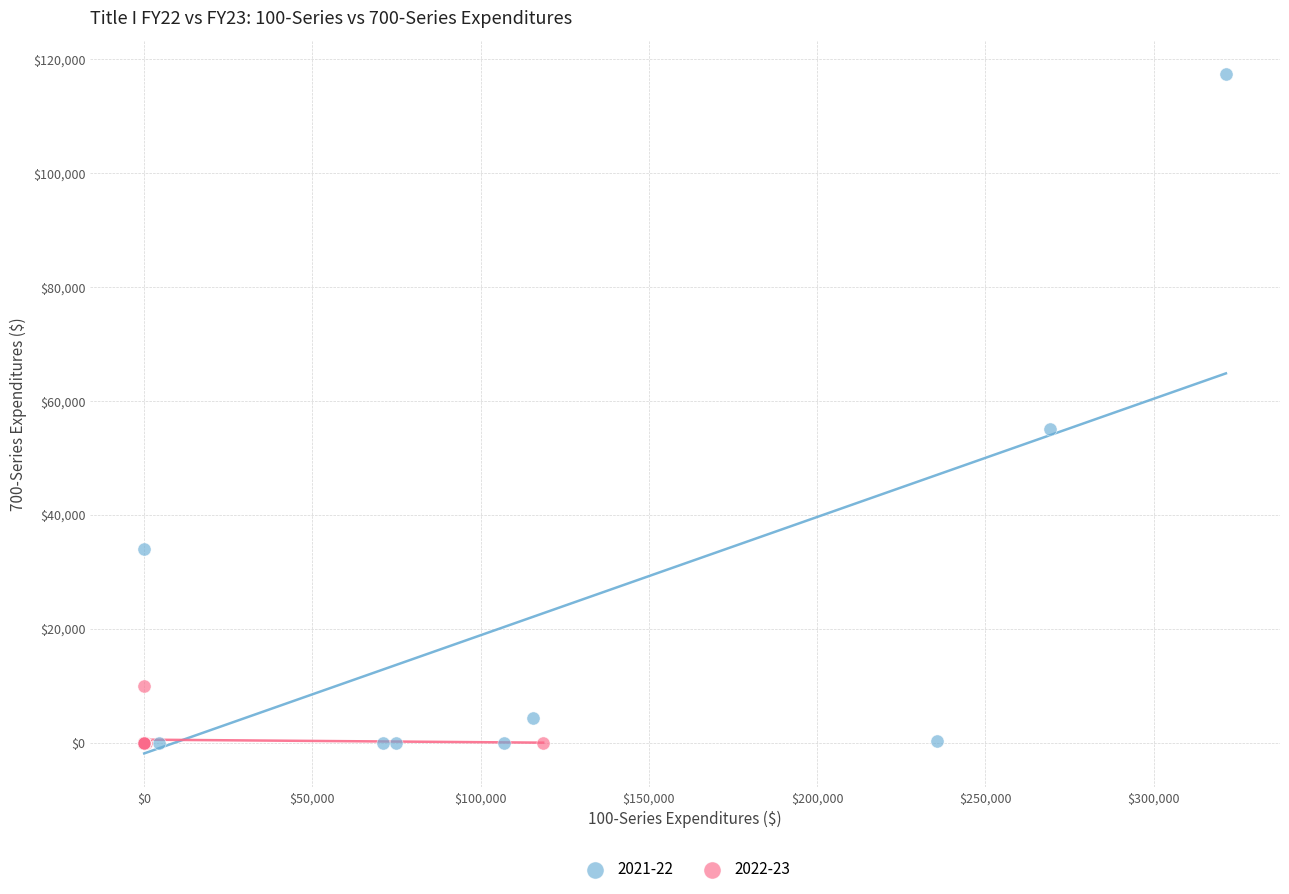

Which series has the widest spread of Y values?

2021-22